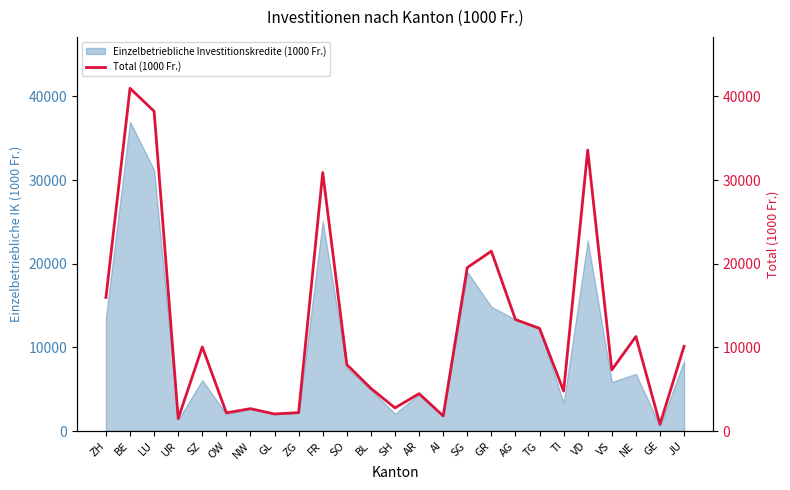

Rank the categories by value from lowest to highest.

GE, UR, AI, GL, OW, ZG, NW, SH, AR, TI, BL, VS, SO, SZ, JU, NE, TG, AG, ZH, SG, GR, FR, VD, LU, BE